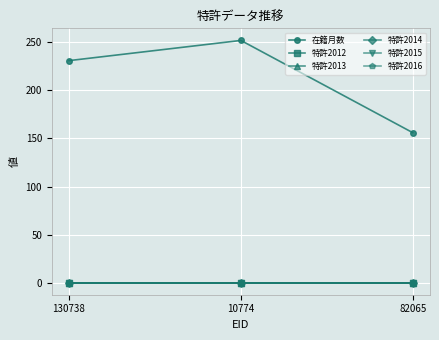

How many lines are shown in the chart?

6